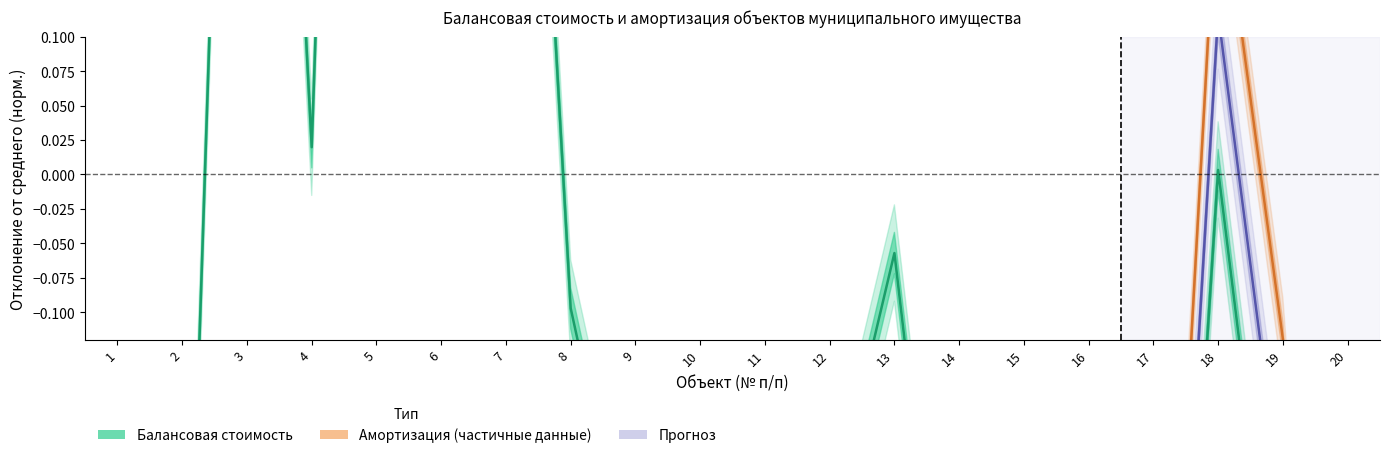

What value does the data have at 3?

0.9